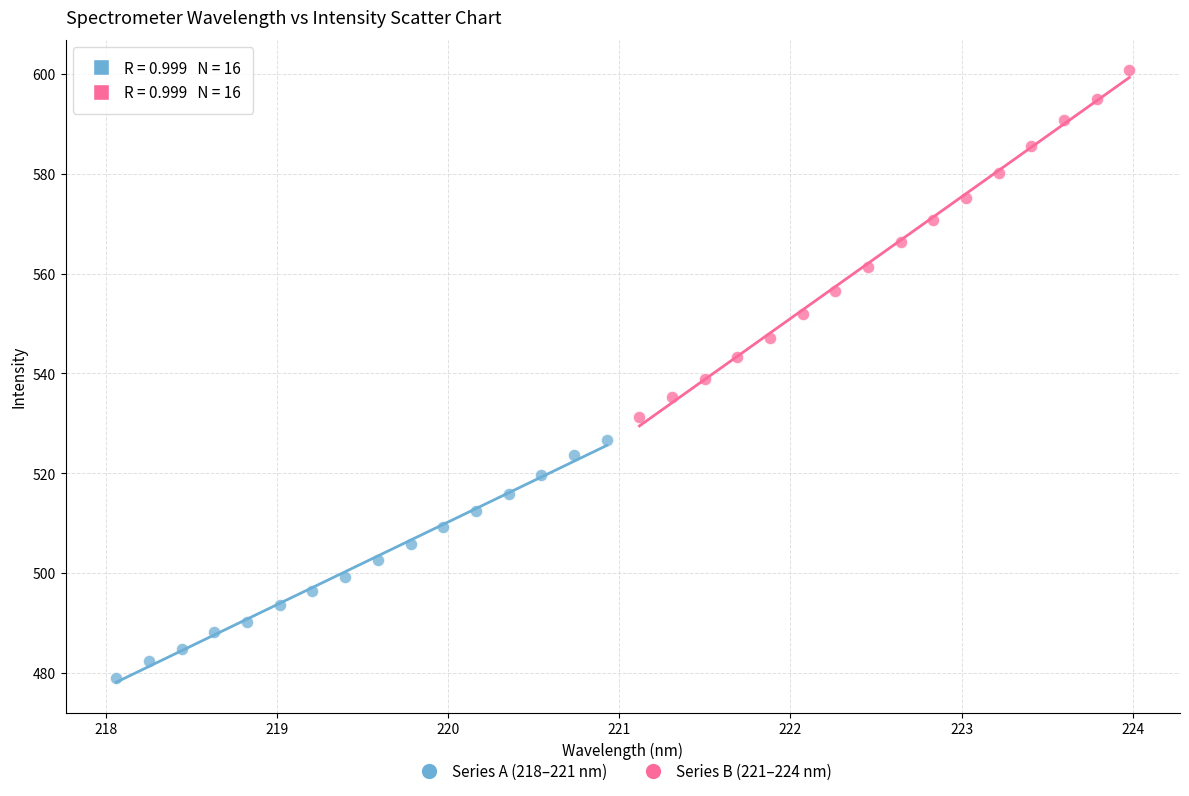

Which series reaches the maximum Y coordinate?

Series B (221–224 nm)